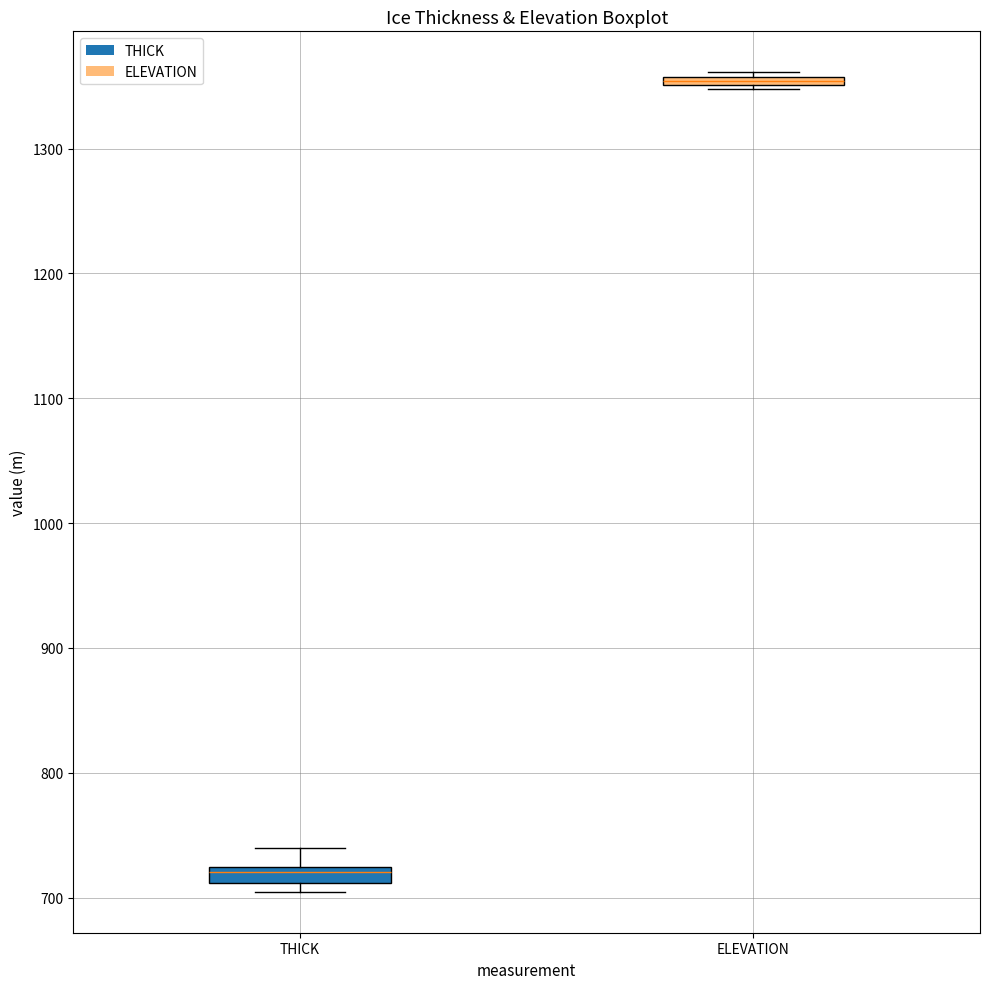

Where is the lower edge of the box for ELEVATION on the y-axis? The values are not printed on the chart, so give them approximately, as read against the axis.

1350